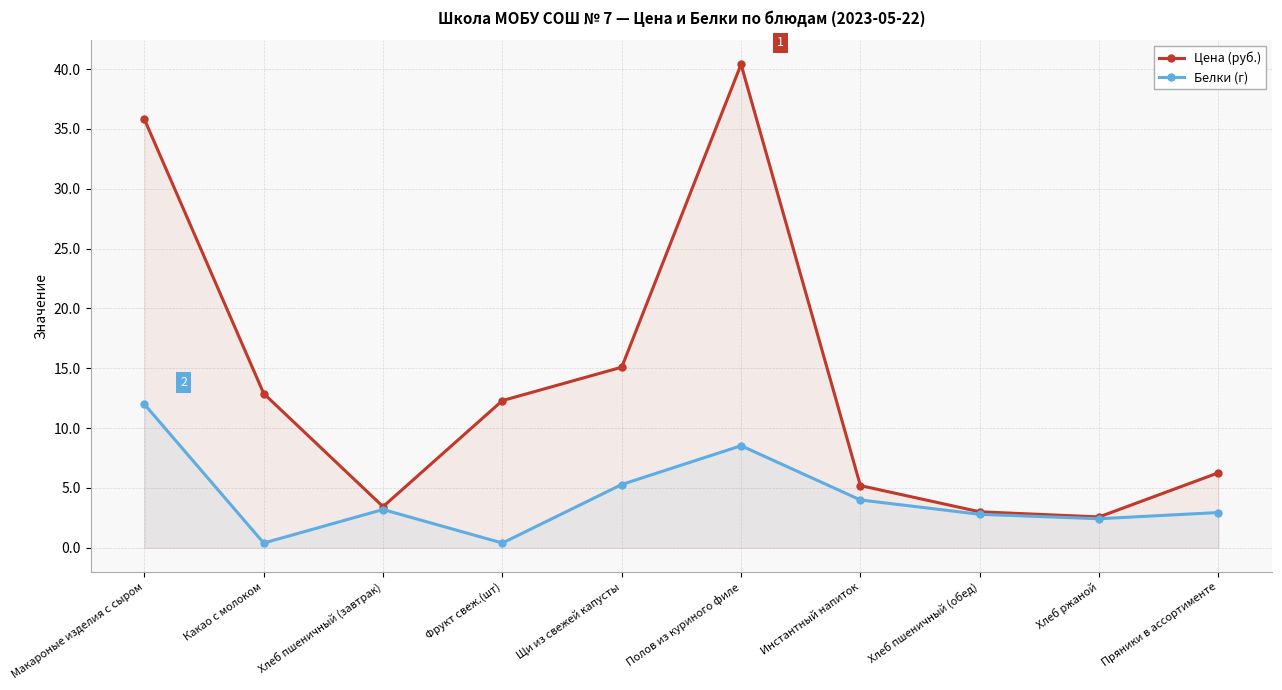

True or false: Белки (г) and Цена (руб.) cross at least once.

False